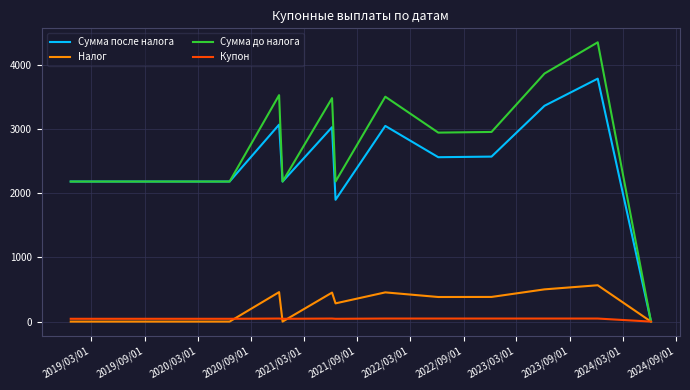

How many lines are shown in the chart?

4